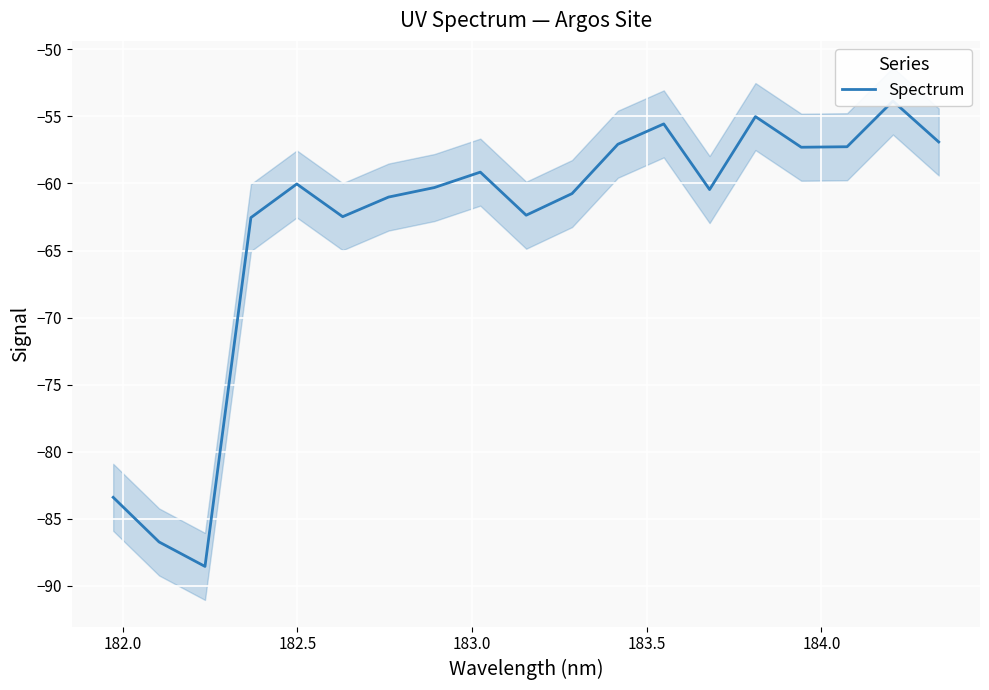

The value at 15 is -11.5. True or false?

False